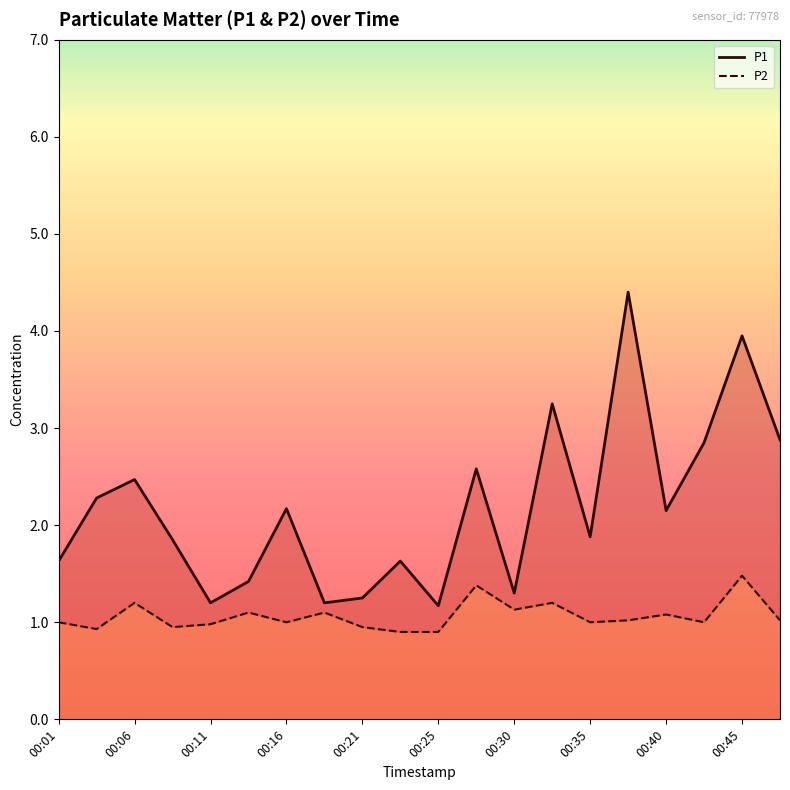

True or false: P1 has a value of 0.5 at 00:35.

False